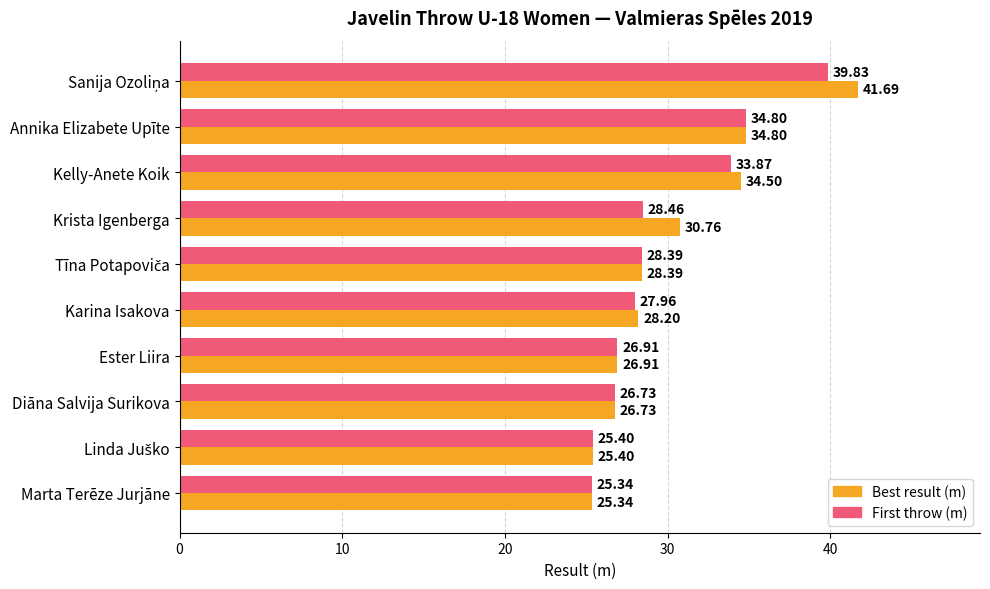

Rank the series by their maximum value, from lowest to highest.

First throw (m), Best result (m)